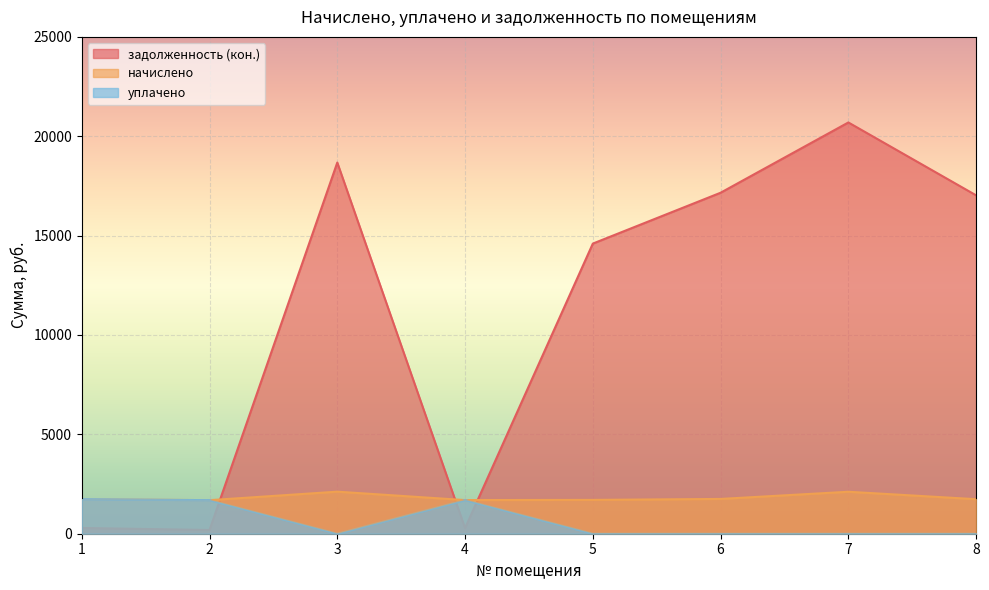

Is the value of начислено at 3 greater than the value of уплачено at 2?

Yes